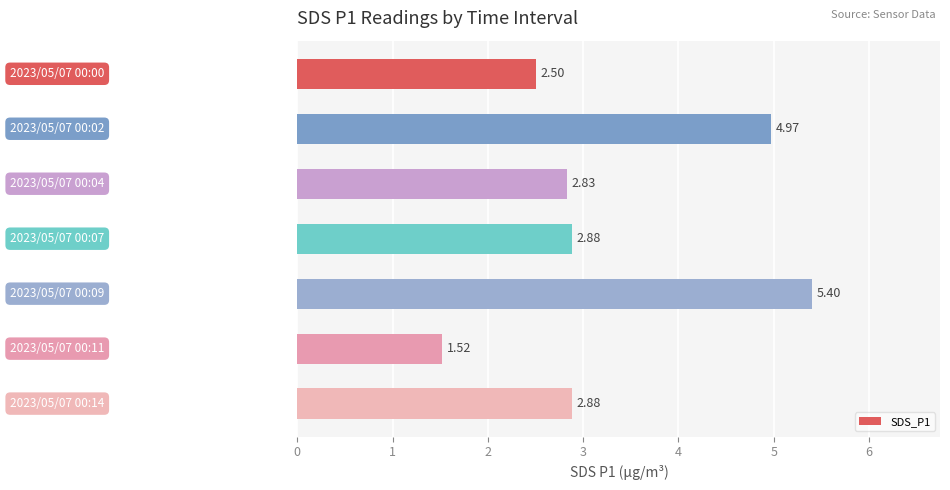

What is the sum of all values?

23.0